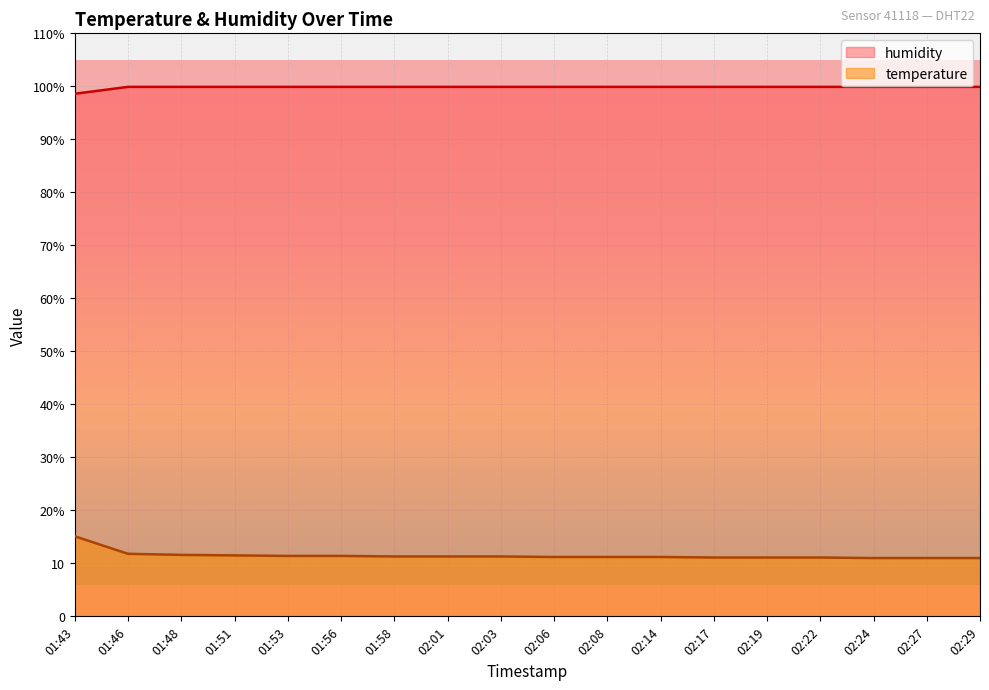

True or false: temperature and humidity intersect in this chart.

False